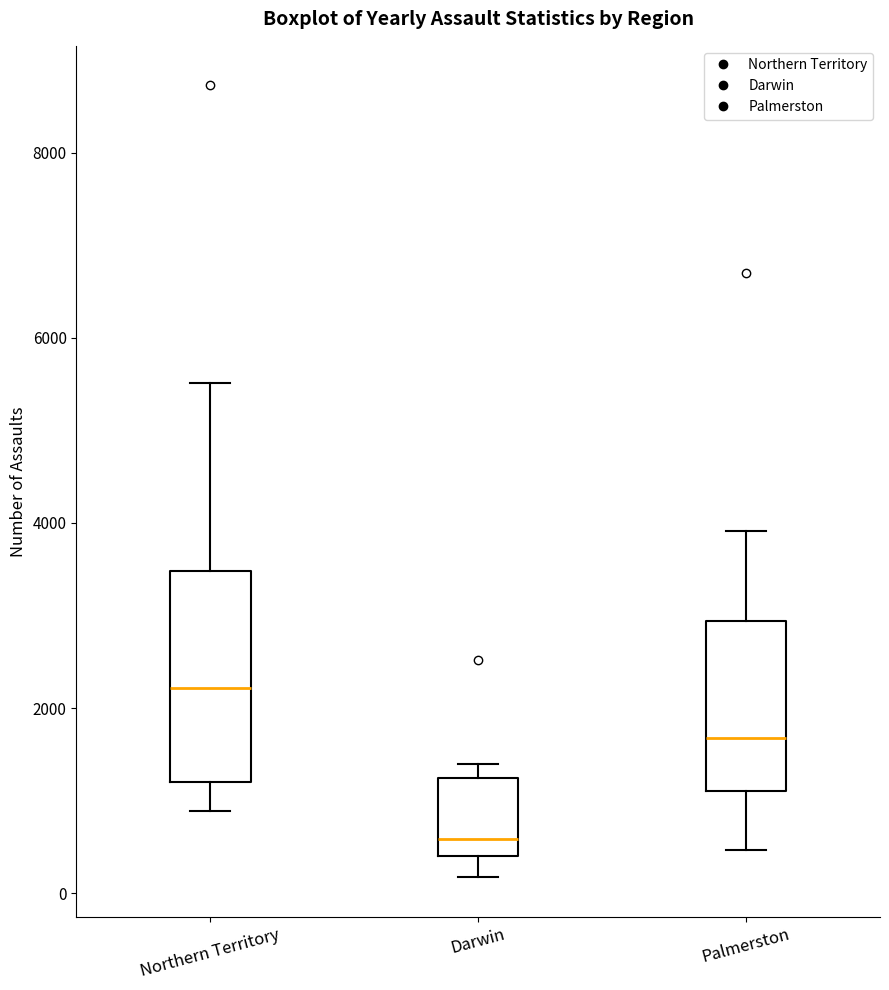

Where is the upper edge of the box for Darwin on the y-axis? The values are not printed on the chart, so give them approximately, as read against the axis.

1200